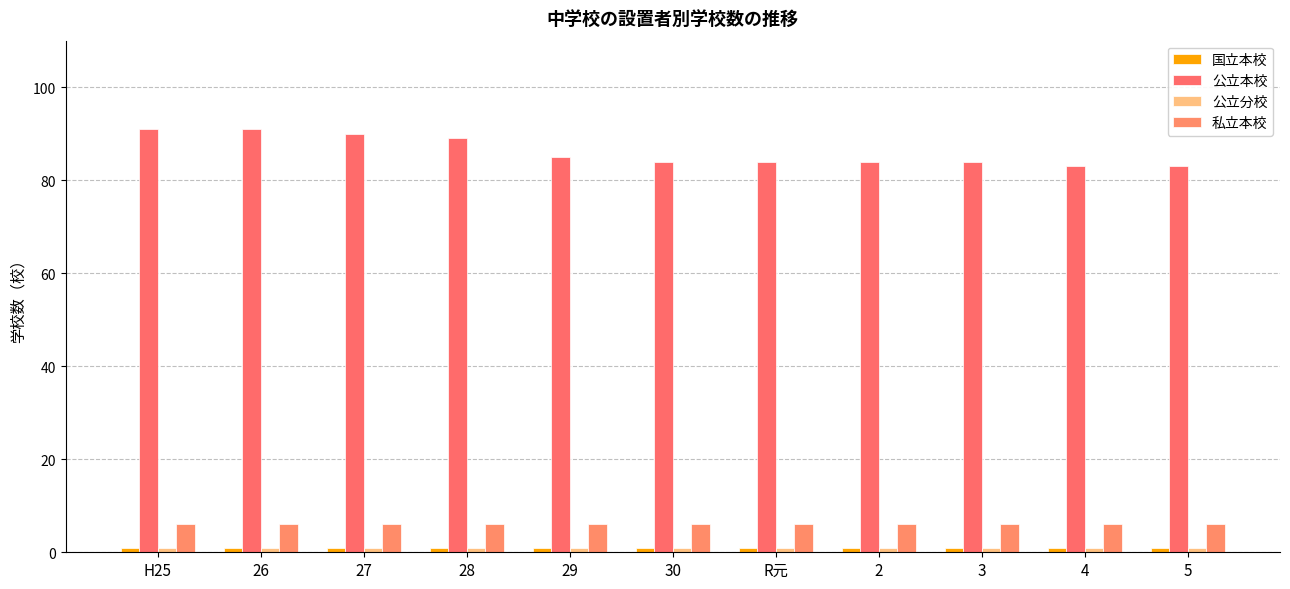

List the series in order of their peak value, highest first.

公立本校, 私立本校, 国立本校, 公立分校